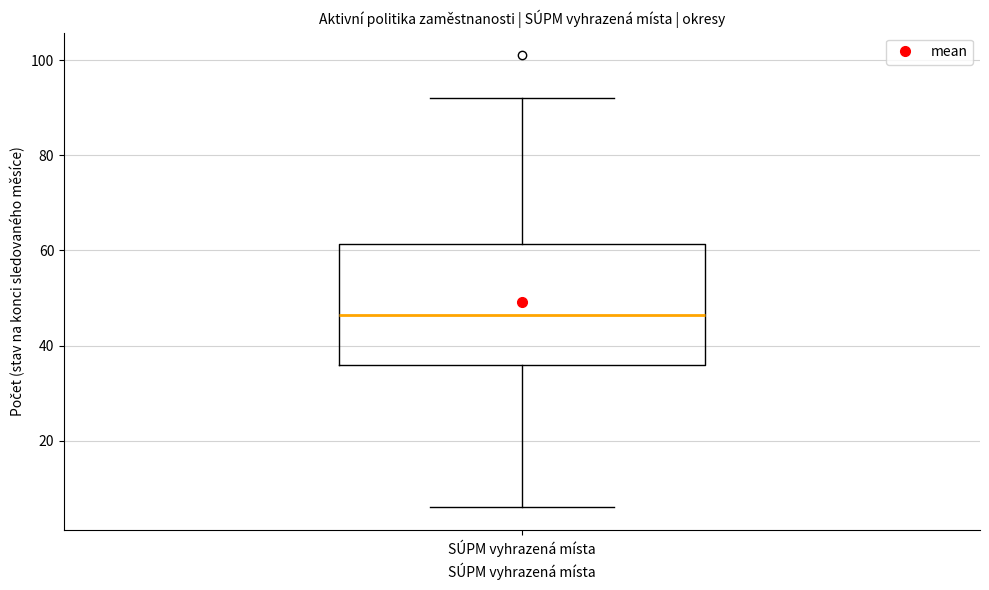

Transcribe this box plot: give where the median line is, the range the box spans, and where the two whiskers end, as read against the y-axis. The values are not printed on the chart, so give them approximately, as read against the axis.

median 46, box 36 to 62, whiskers 6 to 92